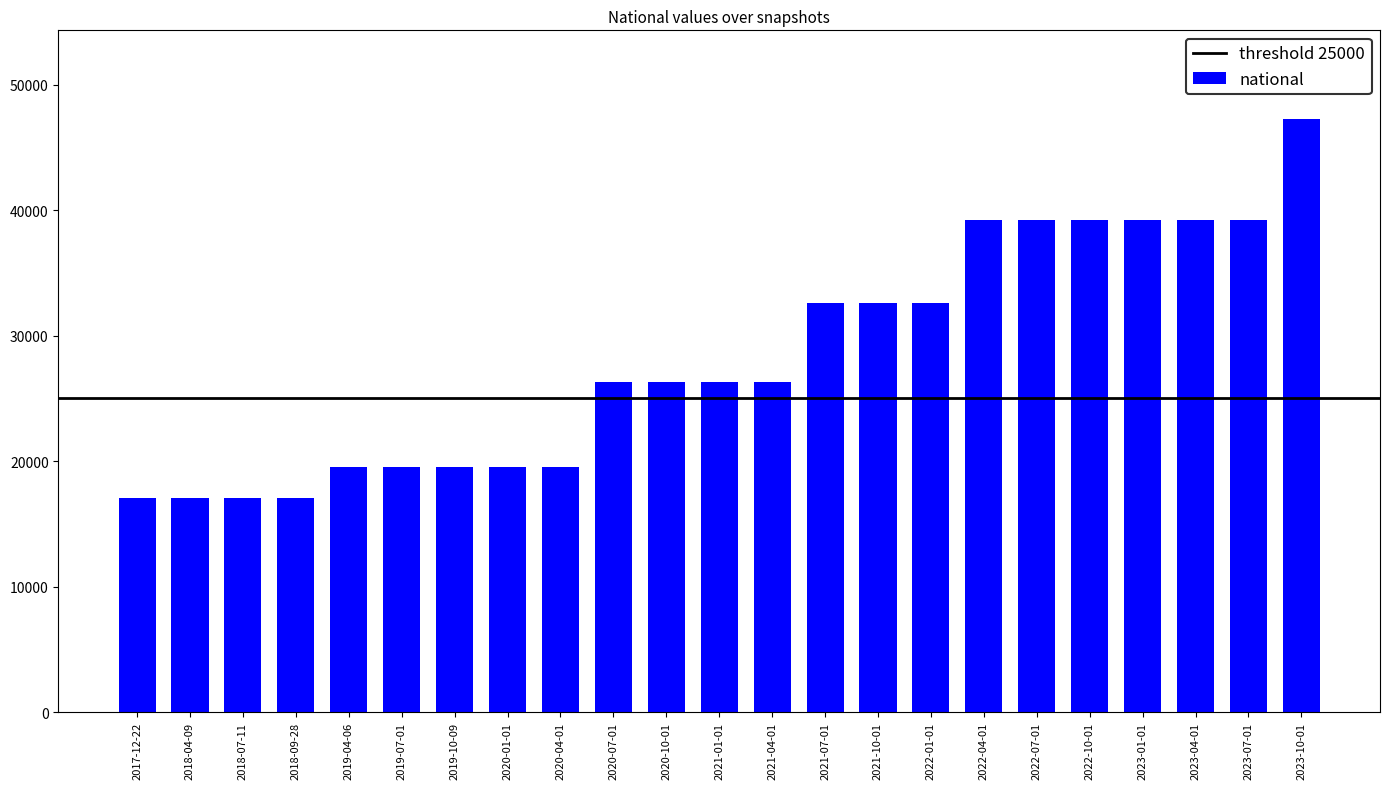

What is the label of the 3rd bar from the right?

2023-04-01